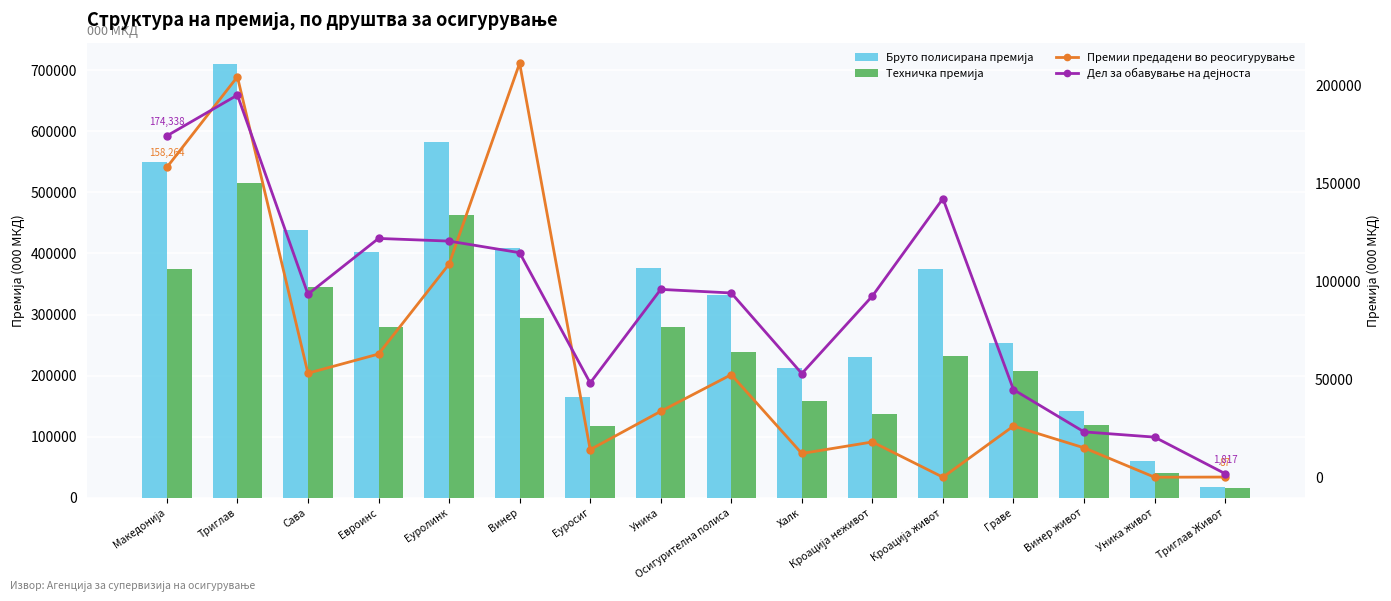

How many data points in Техничка премија are less than 238096?

8